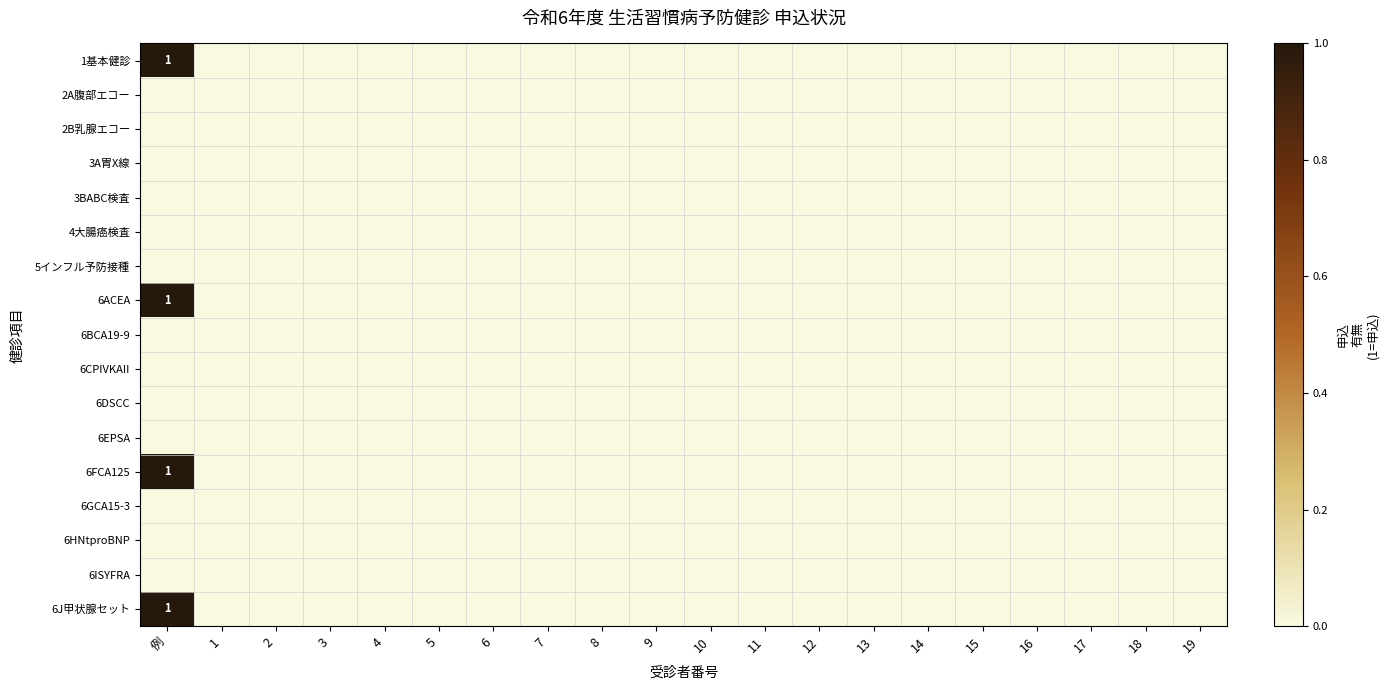

What is the difference between the maximum and second lowest values in the 6FCA125 series?

1